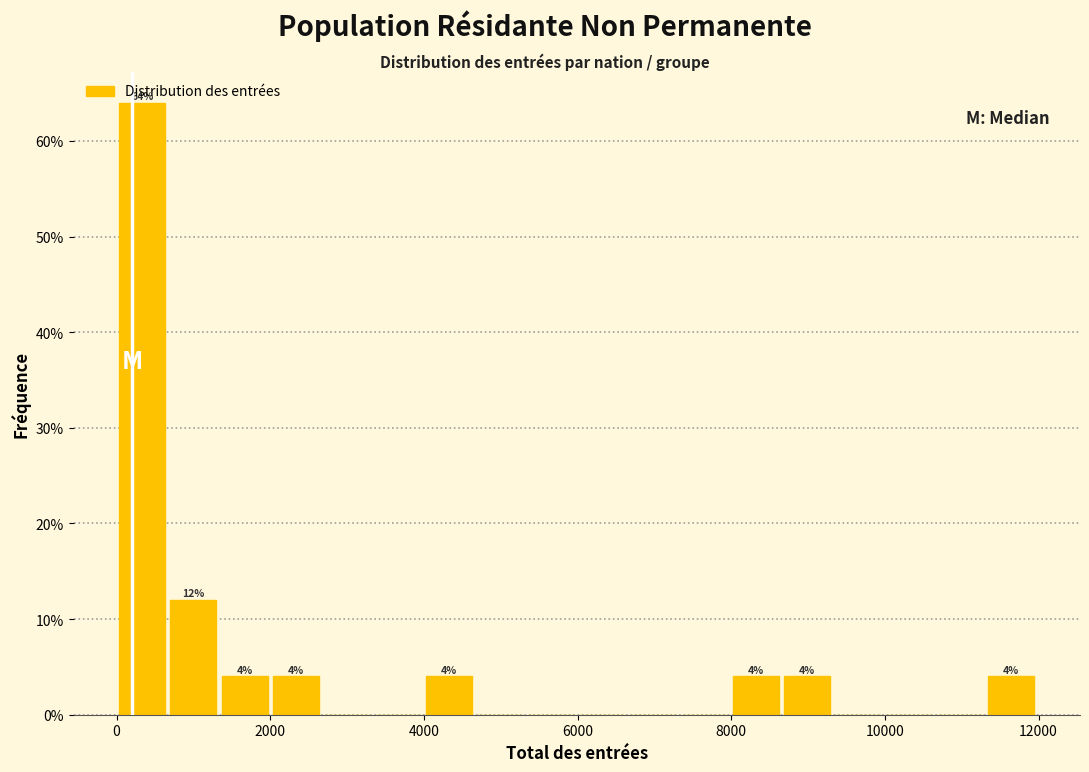

Around what value on the x-axis is the tallest bar? Give the approximate position of its centre, as read against the axis.

400